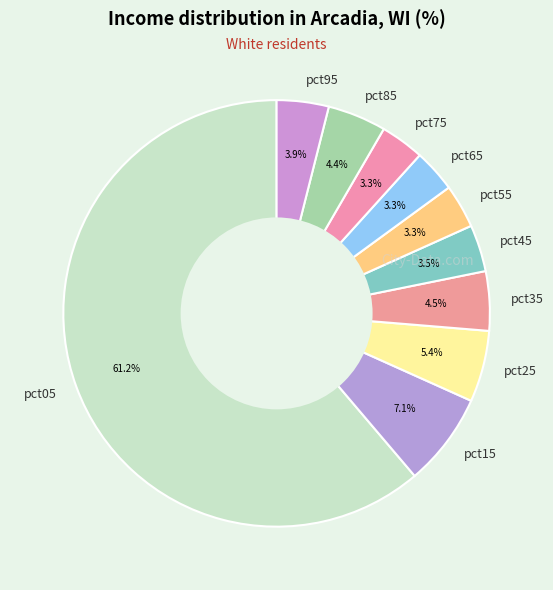

What percentage is NOT represented by pct55?

96.7%